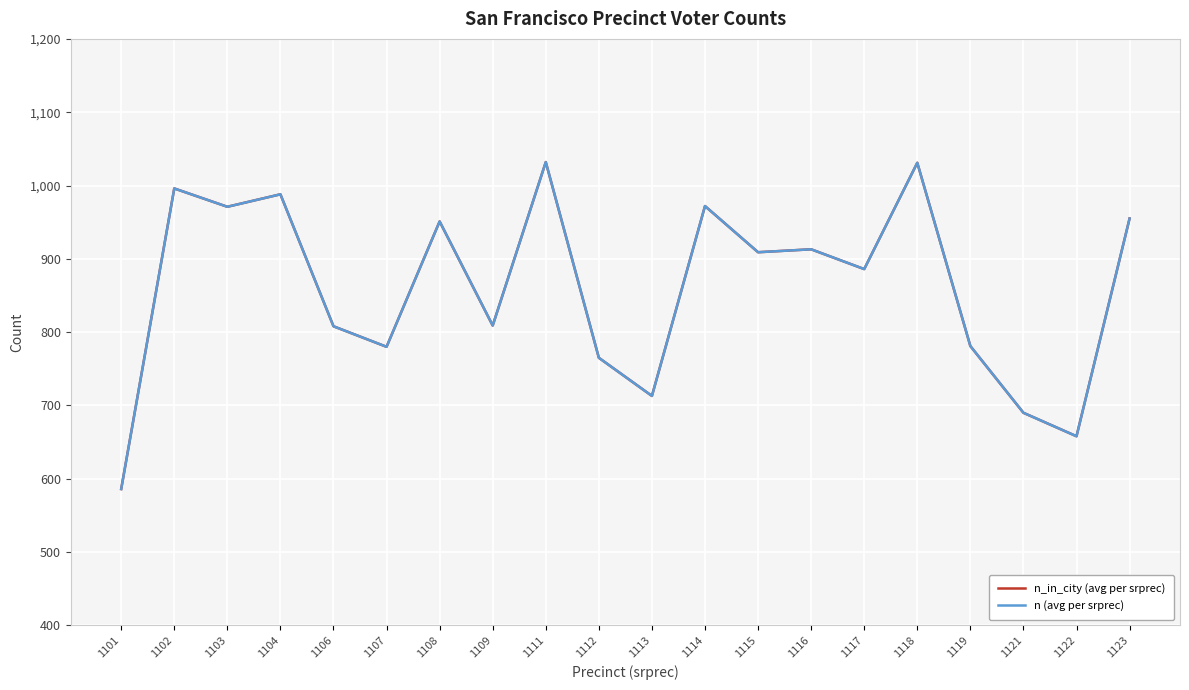

What is the difference between the n_in_city (avg per srprec) values at 1122 and 1104?

330